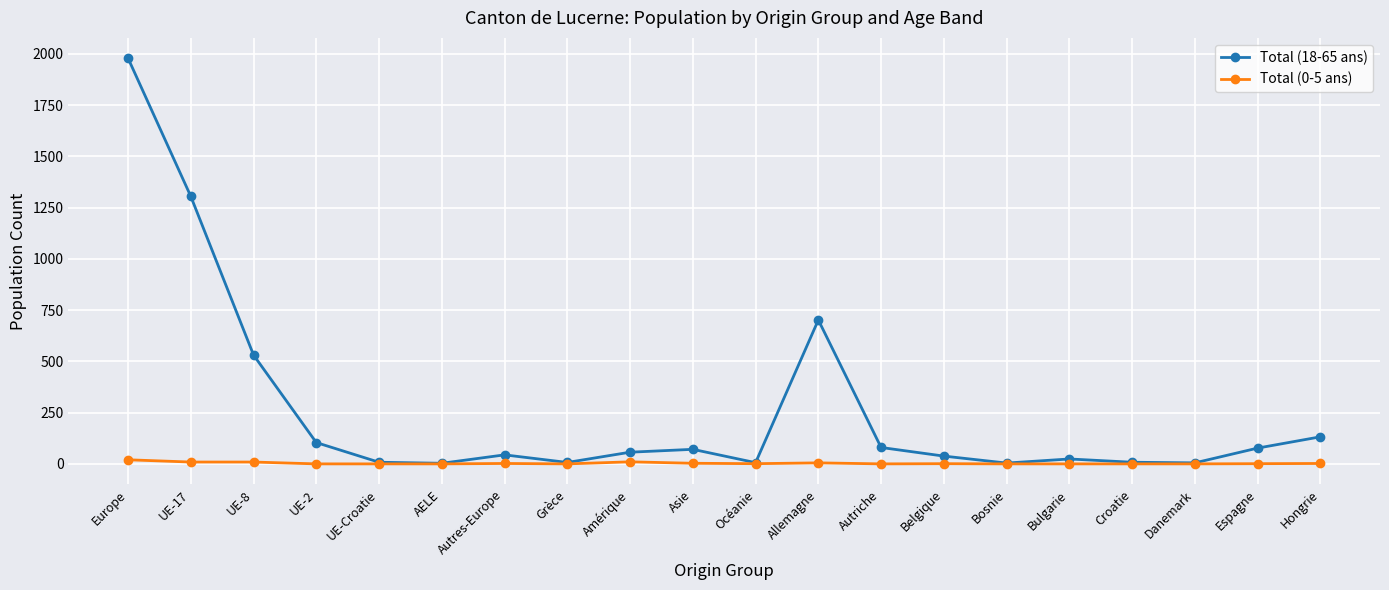

List the series in order of their overall mean, lowest first.

Total (0-5 ans), Total (18-65 ans)